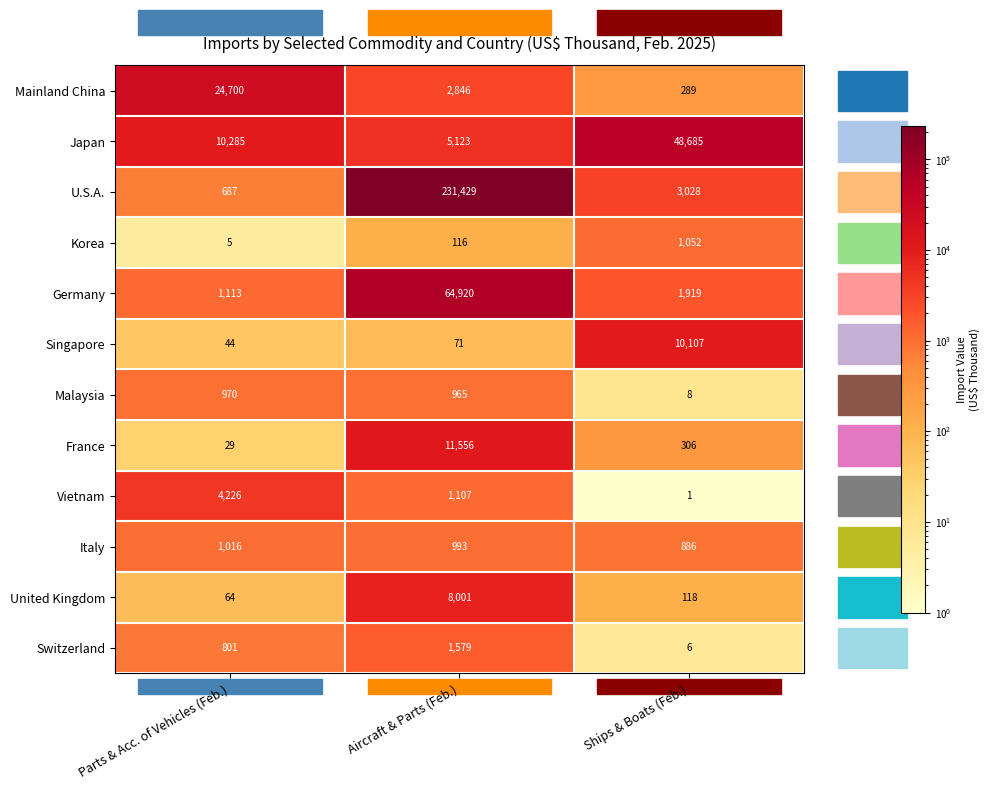

Count the Korea values in the range 5 to 1052.

3